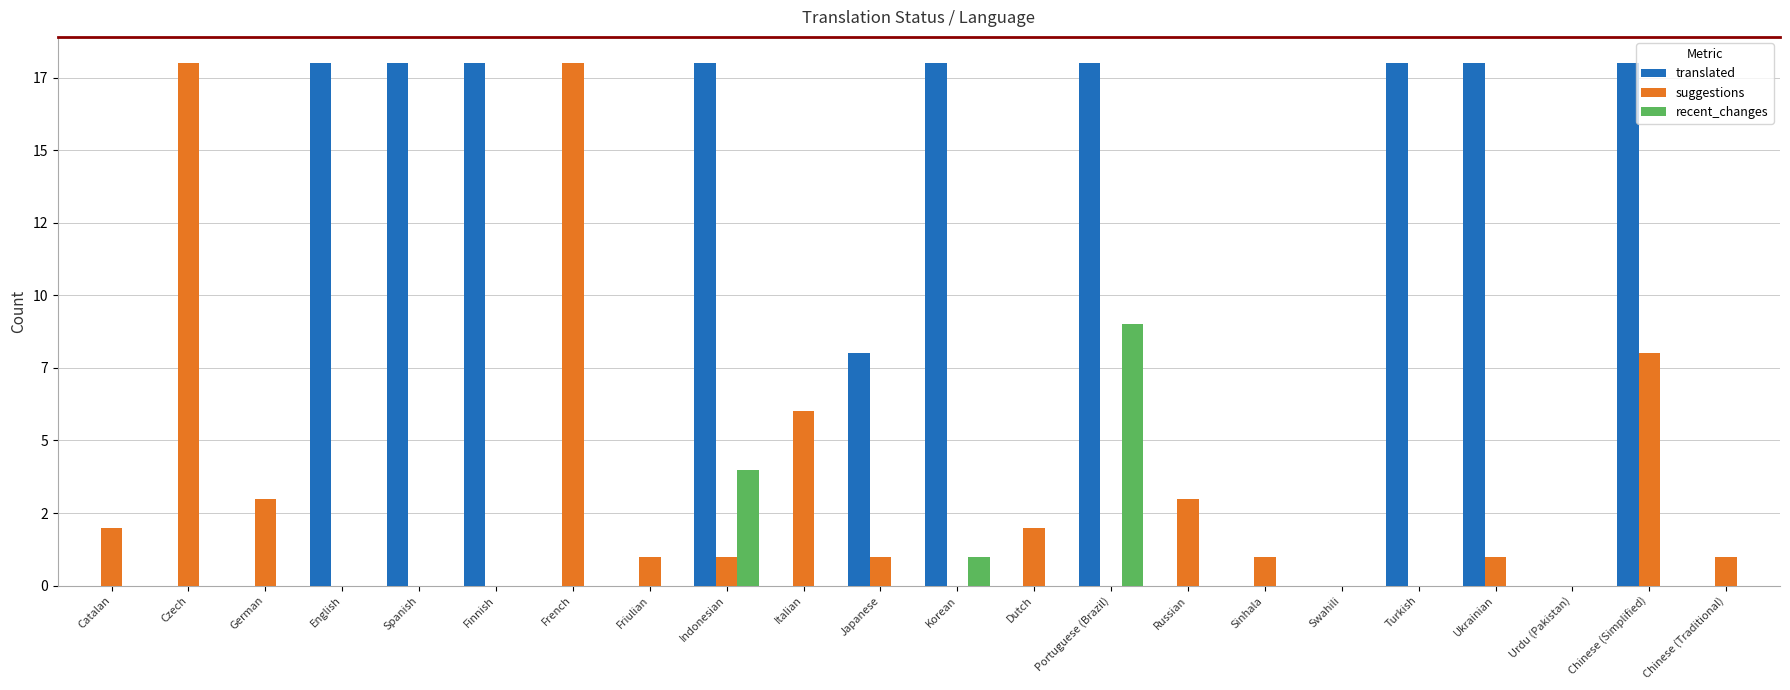

Which category has the lowest value in the translated series?

Catalan